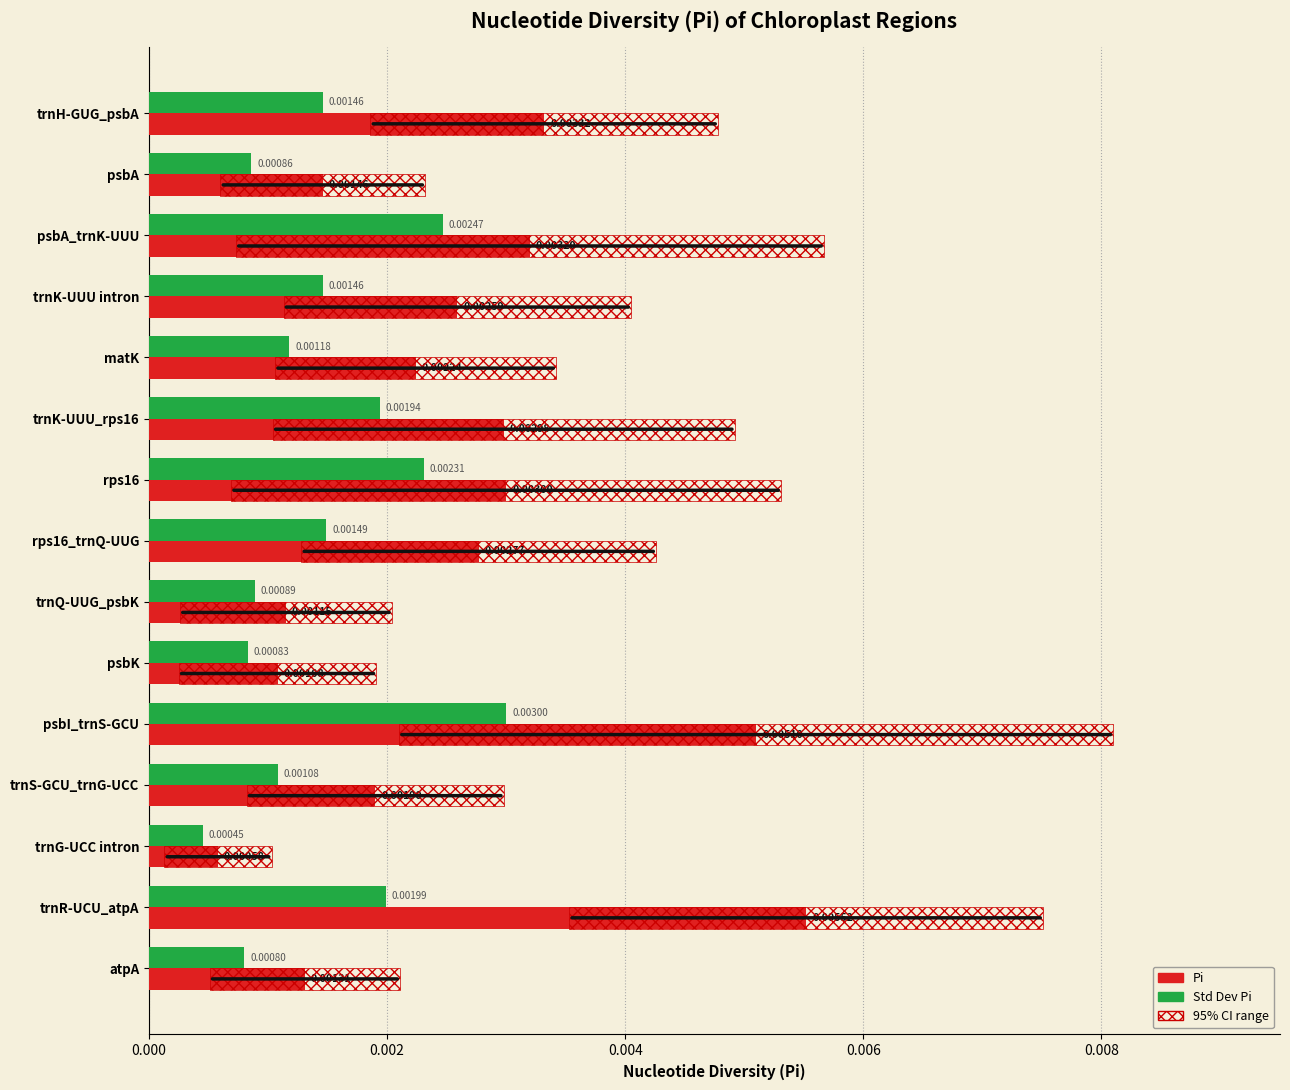

The value of Std Dev Pi at trnH-GUG_psbA is 0.0. True or false?

False